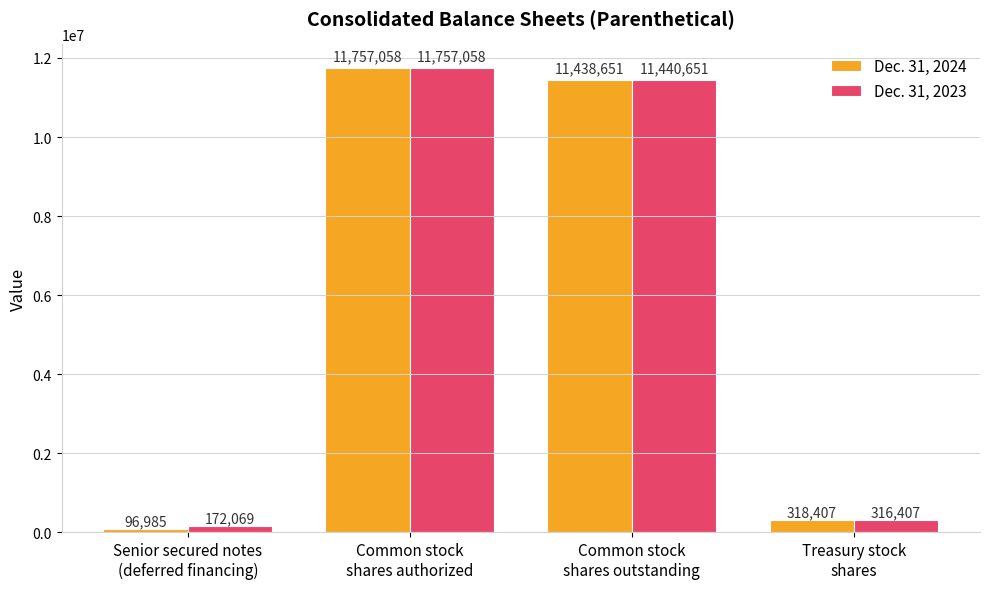

What is the sum of all Dec. 31, 2024 values?

23611101